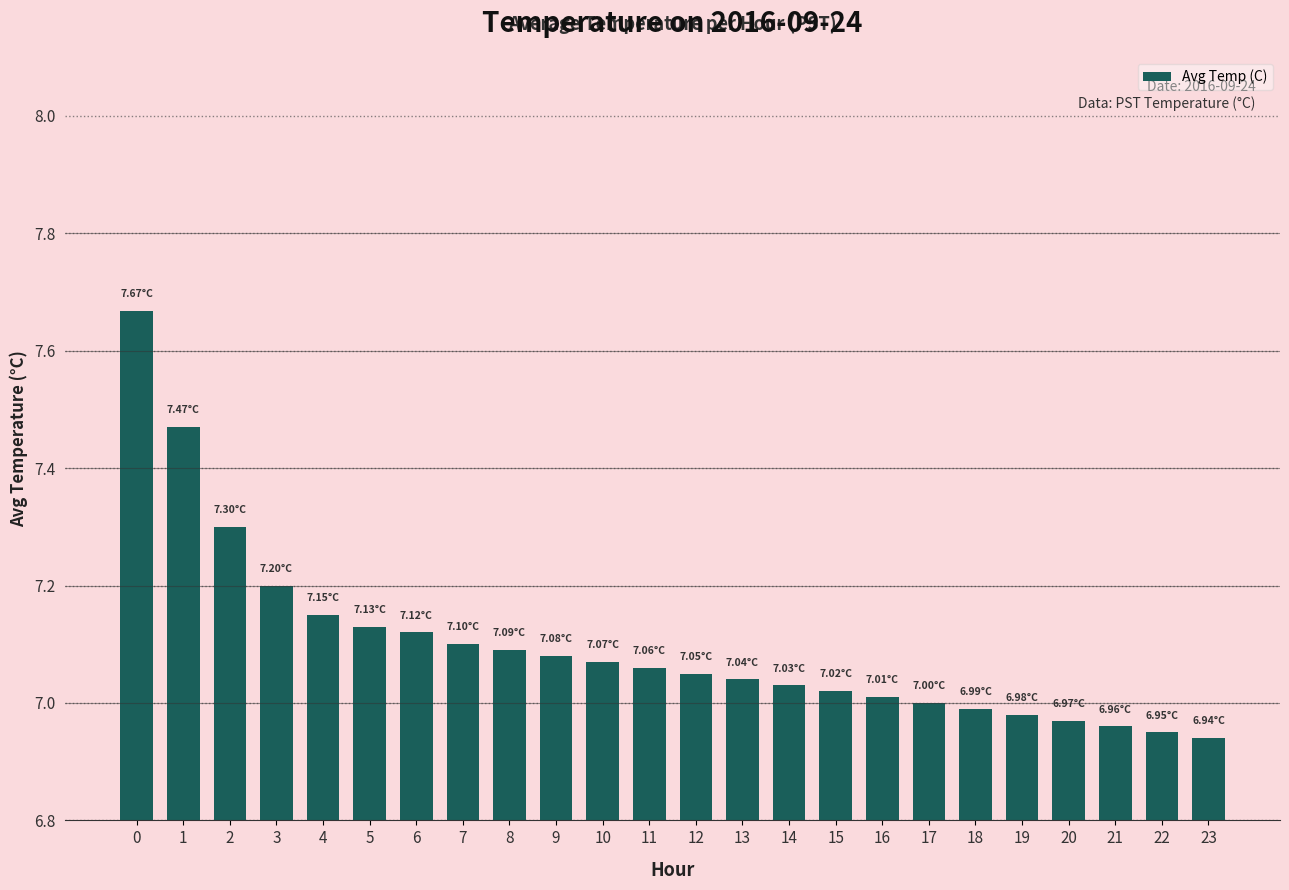

What is the difference between the values at 17 and 7?

0.1